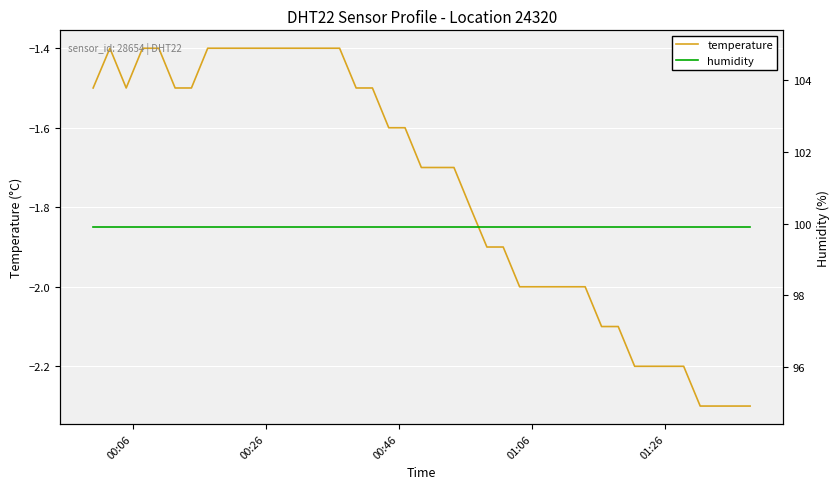

What is the average value of the humidity series?

99.9